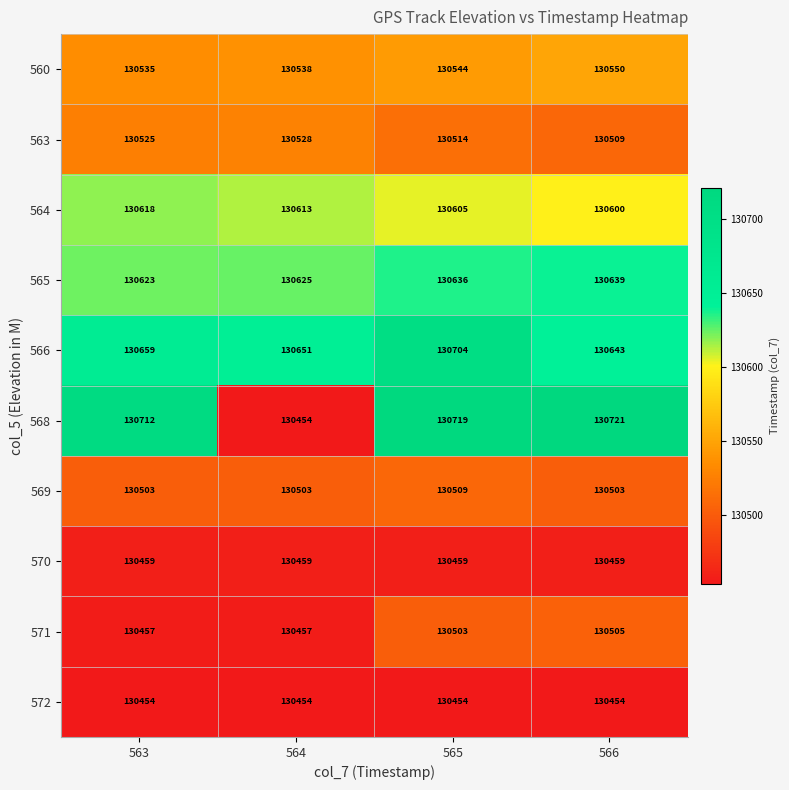

Which series has the largest total across all categories?

566